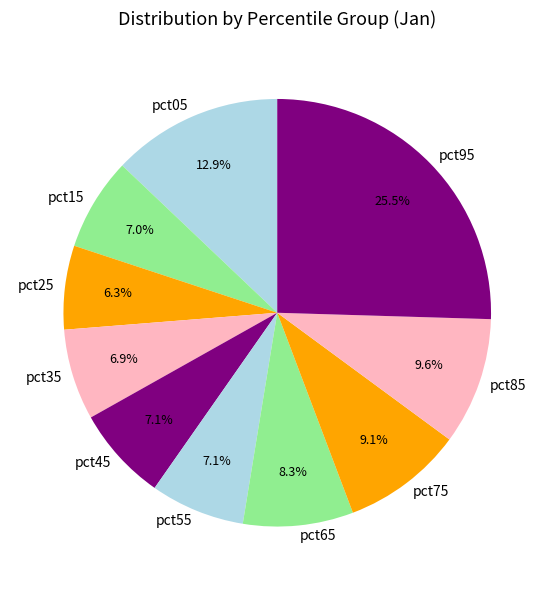

To the nearest percent, what portion does pct35 represent?

7%